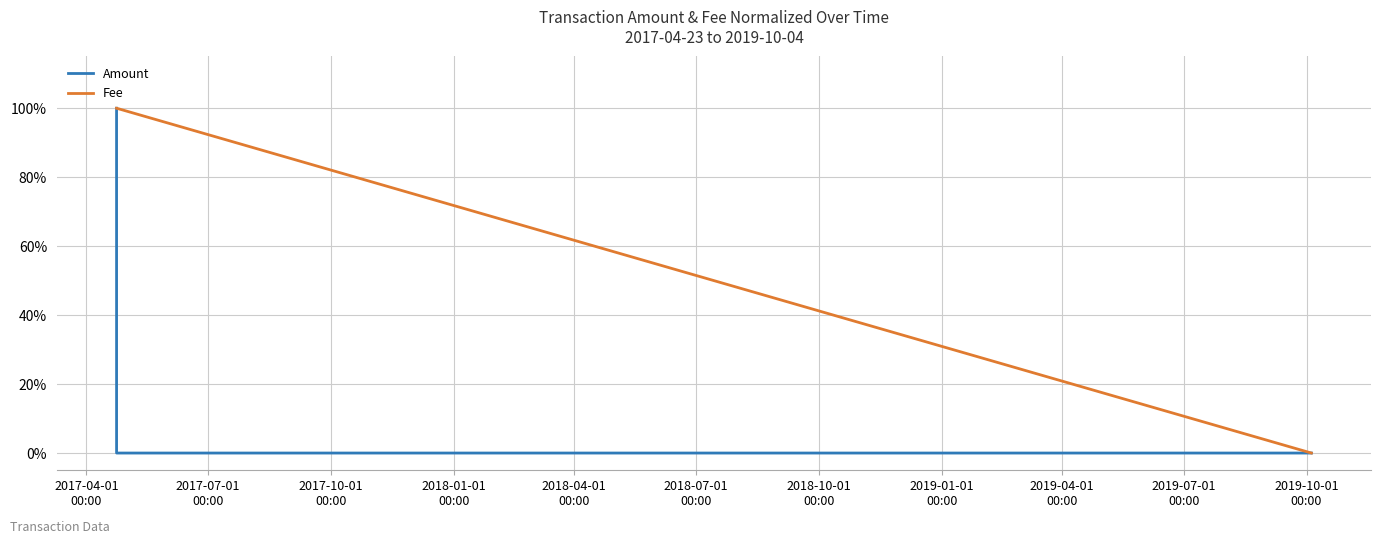

At how many categories does at least one series exceed 0?

4